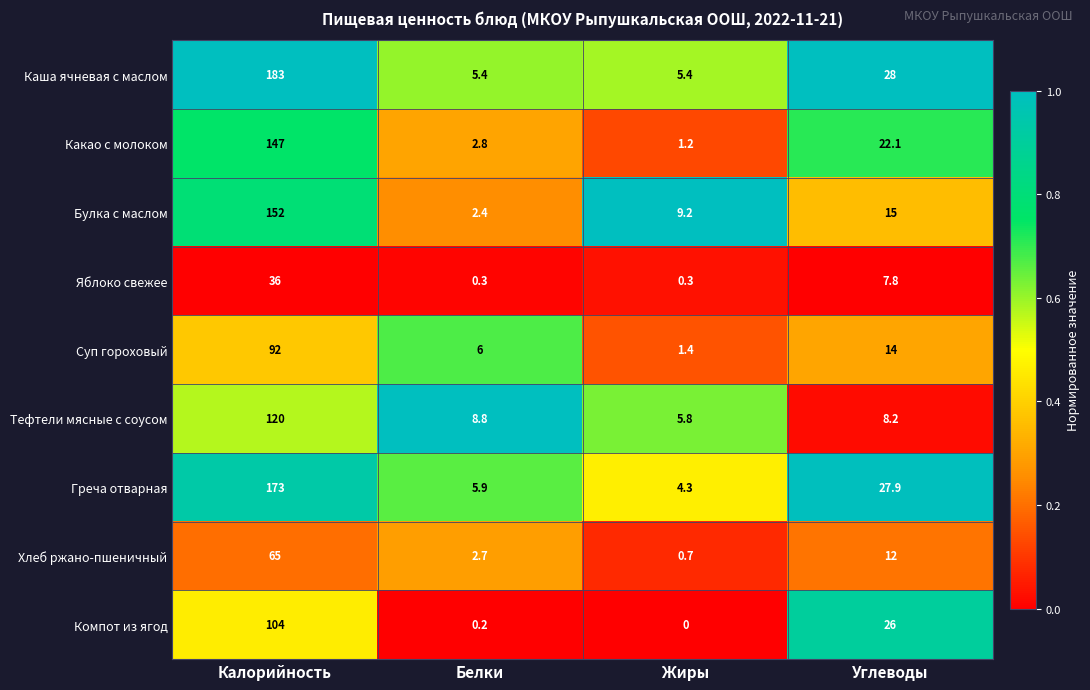

What is the sum of all Тефтели мясные с соусом values?

142.8